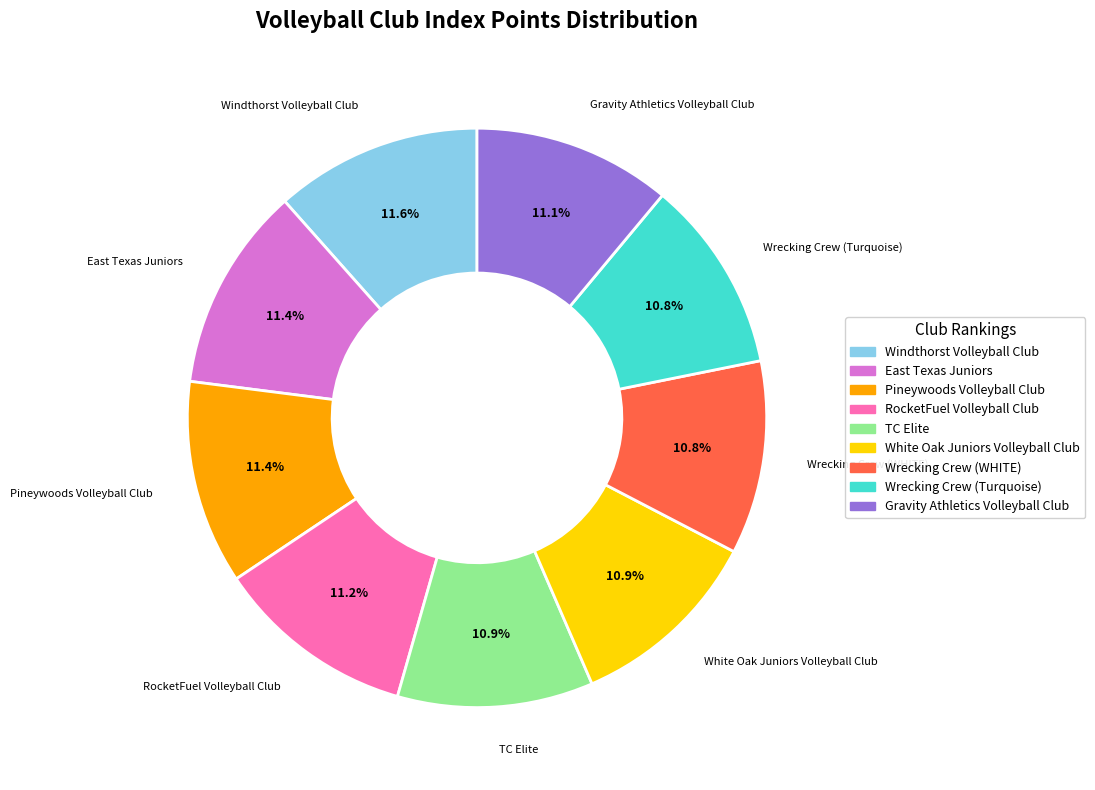

What is the ratio of the value at Pineywoods Volleyball Club to the value at TC Elite?

1.0